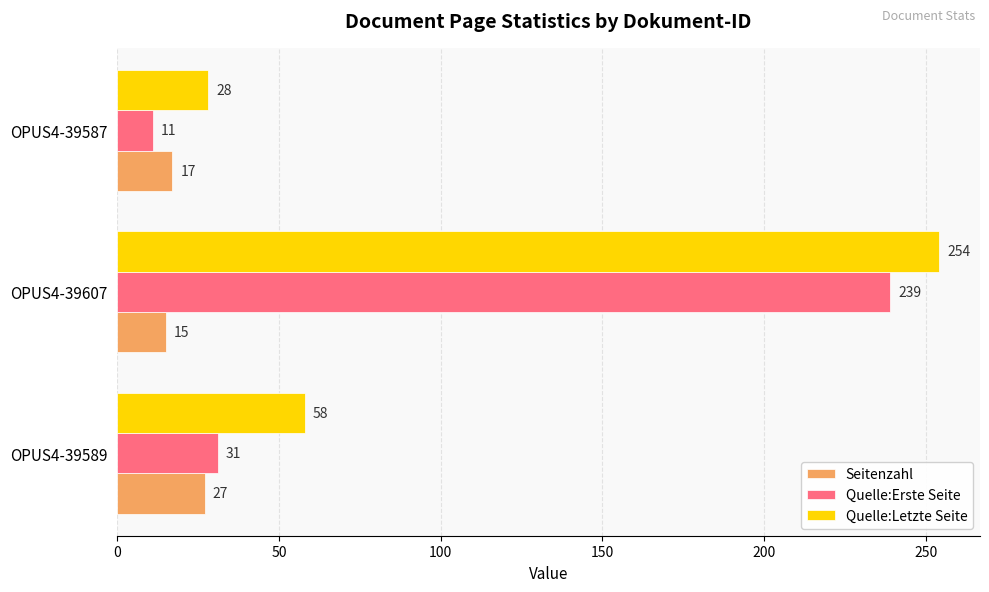

The Seitenzahl series shows 4 at OPUS4-39587. True or false?

False